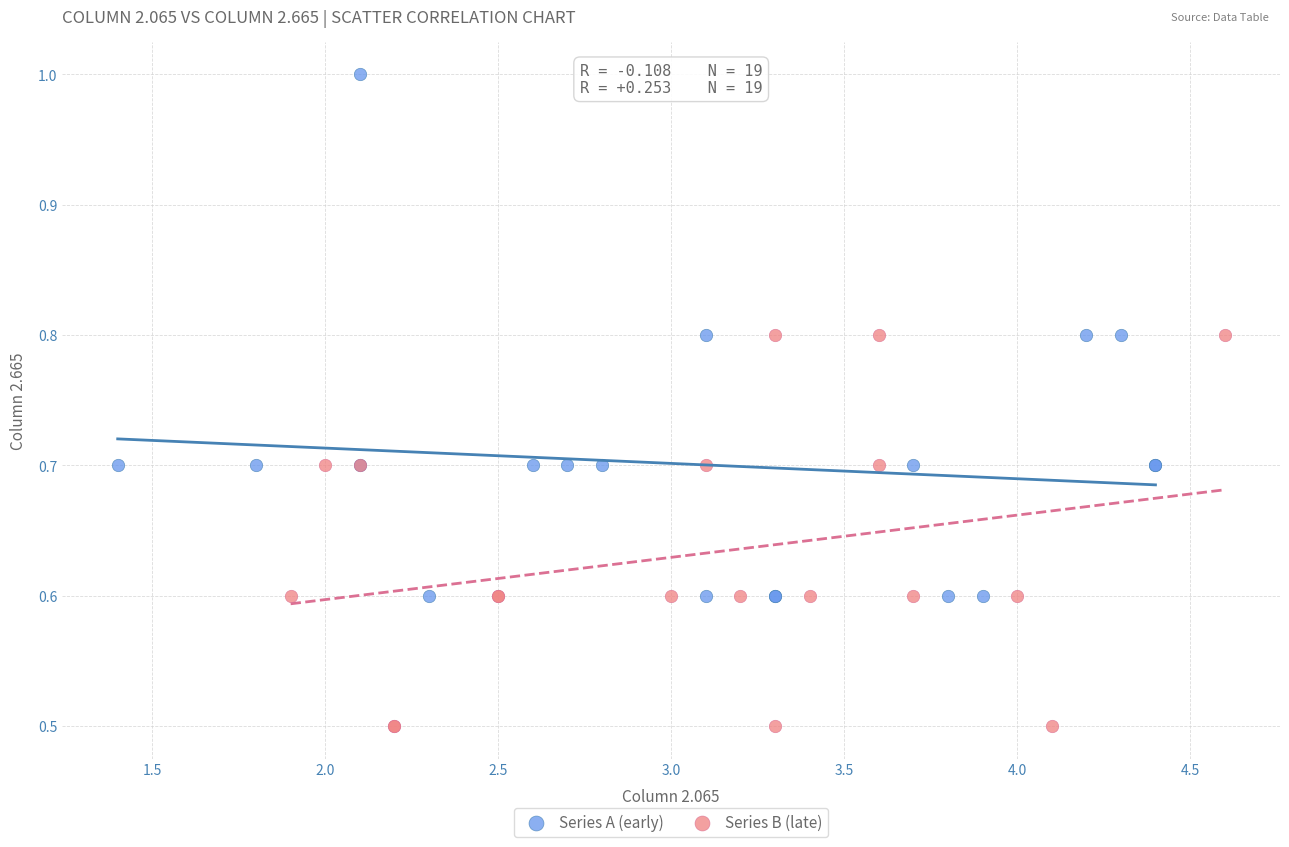

Which series reaches the minimum Y coordinate?

Series B (late)